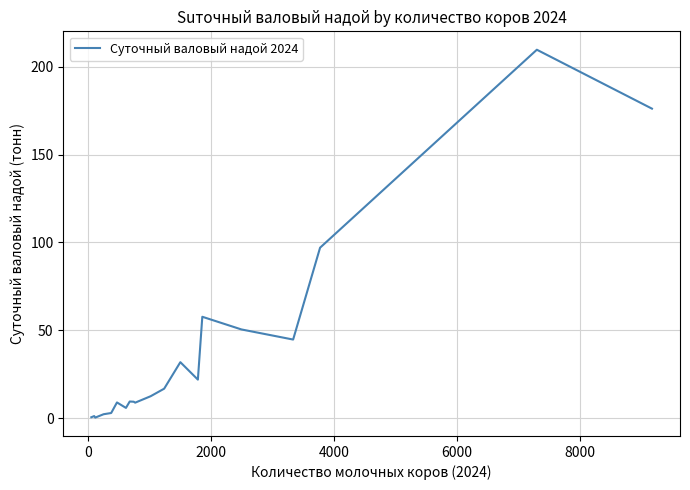

What is the maximum value shown in the chart?

209.8